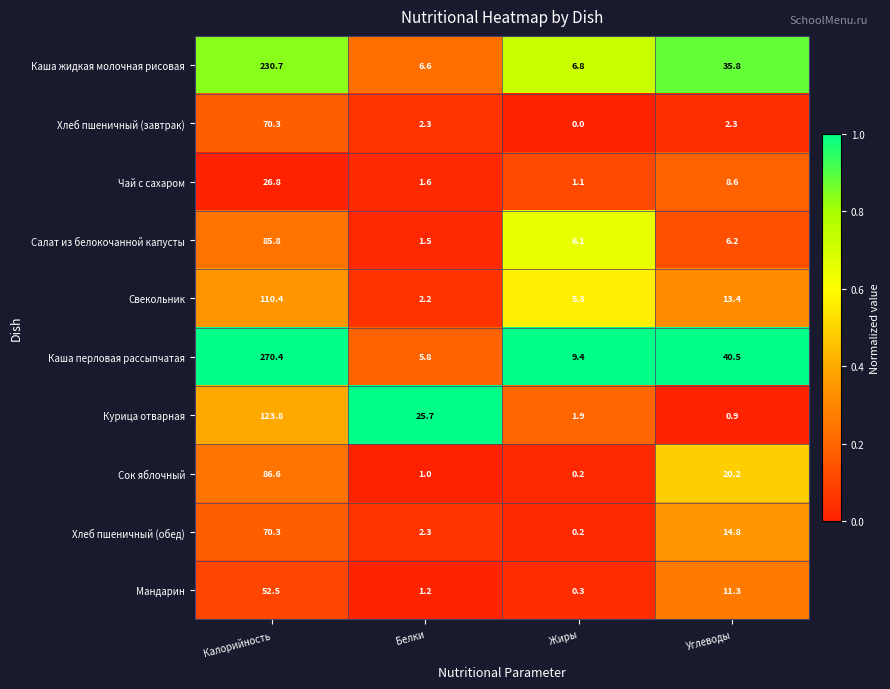

What is the difference between the highest and lowest values at Жиры?

9.4